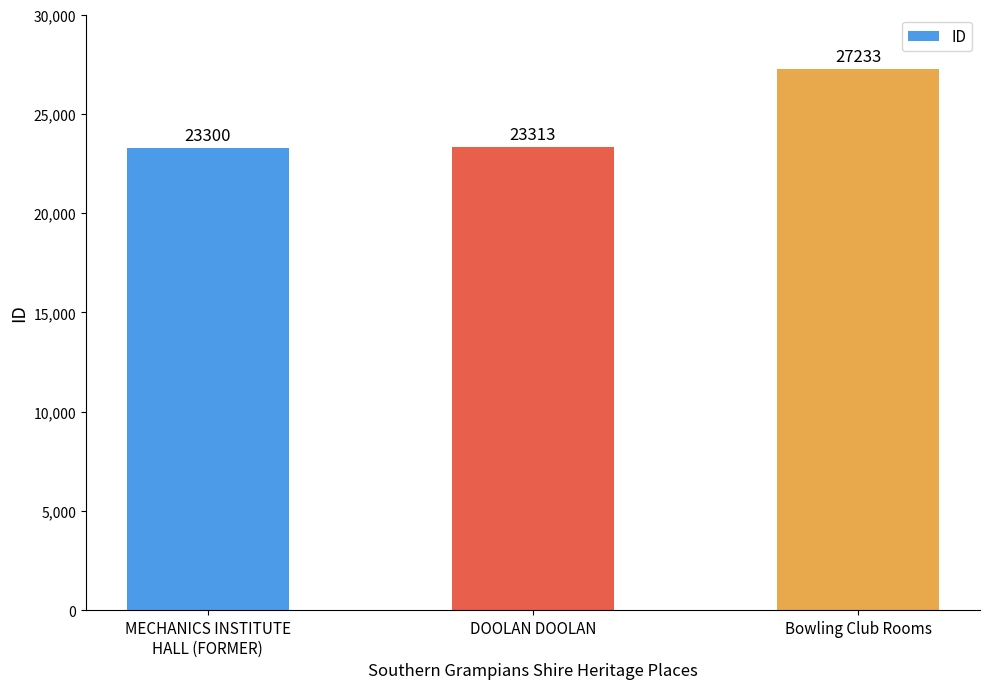

What is the greatest value displayed?

27233